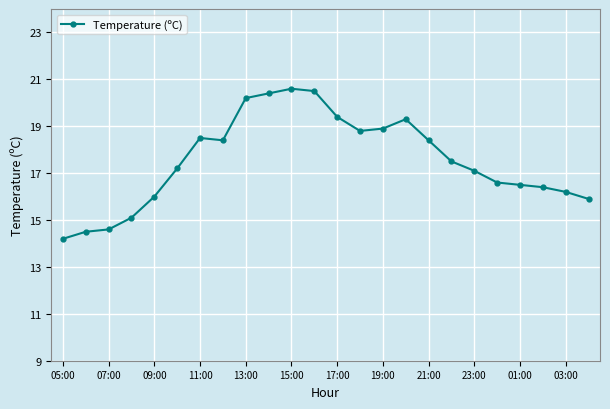

What is the value of the 13th point from the left?

19.4